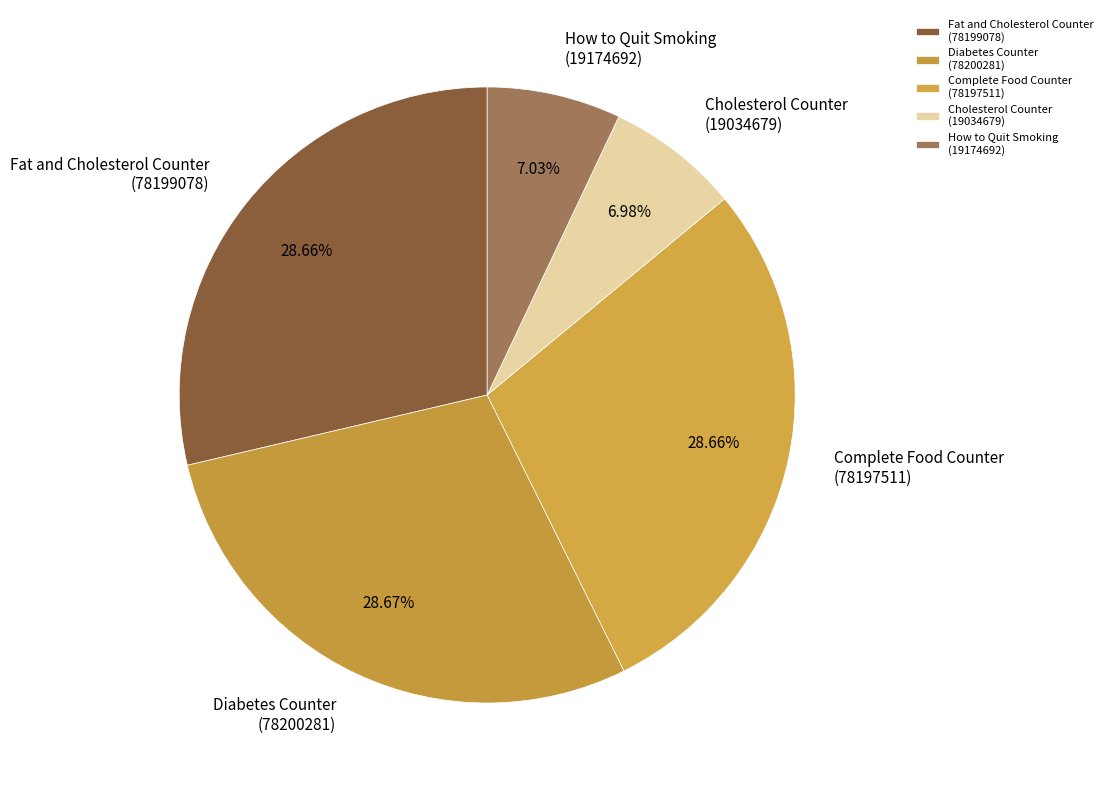

How many slices are in this pie chart?

5